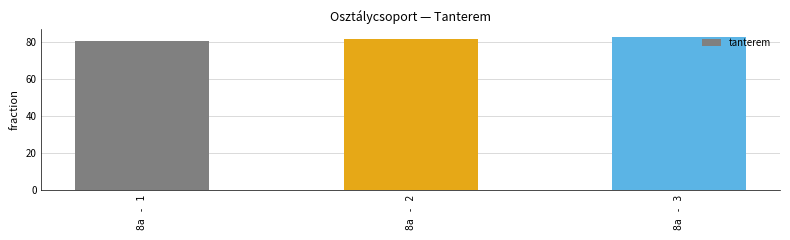

What is the value of the 1st bar from the left?

81